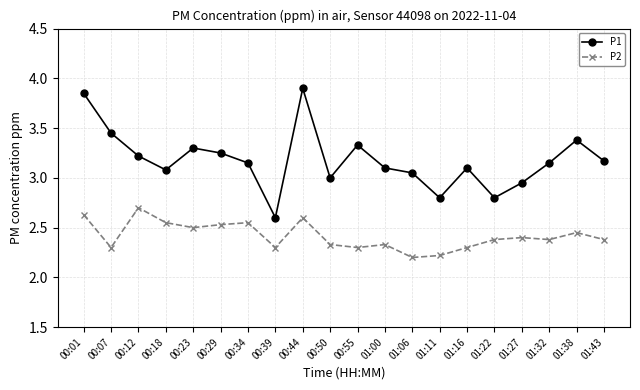

What is the difference between the maximum and minimum values in the P1 series?

1.3